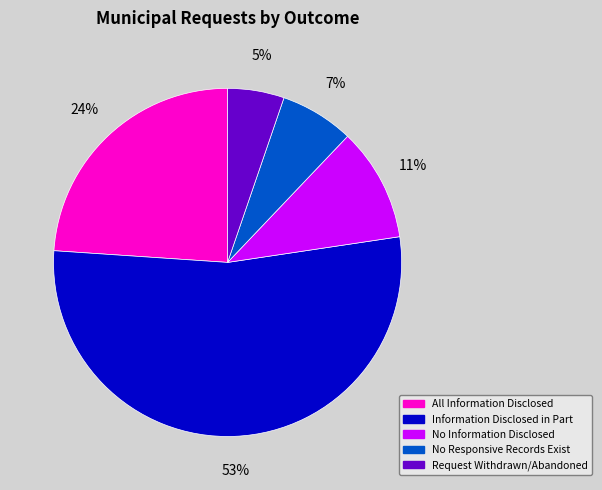

True or false: All Information Disclosed accounts for 39% of the total.

False